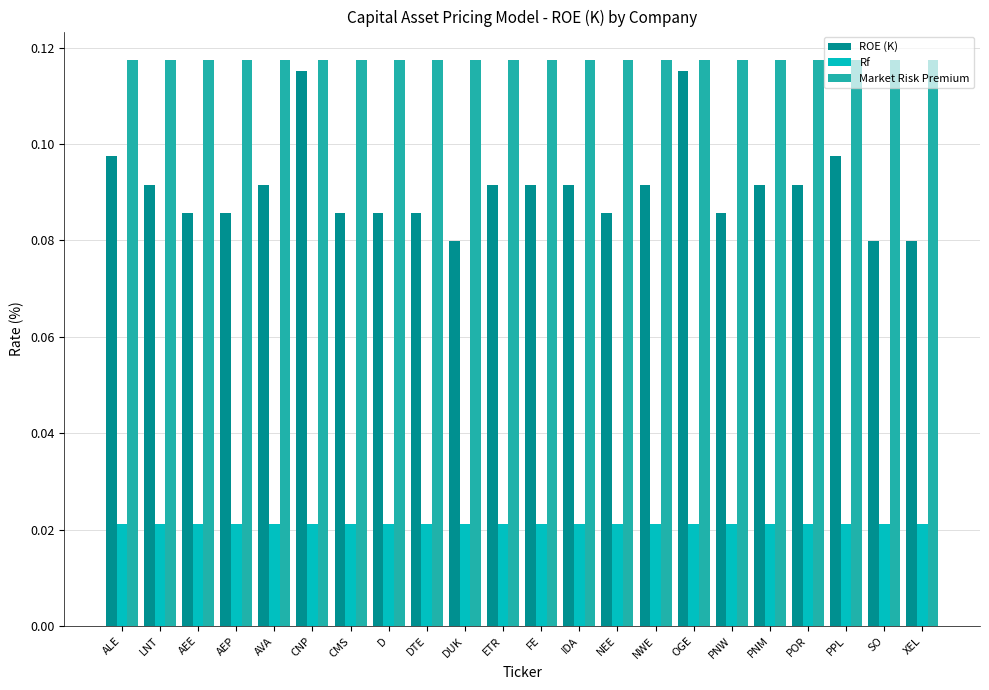

Which series has the largest total across all categories?

Market Risk Premium